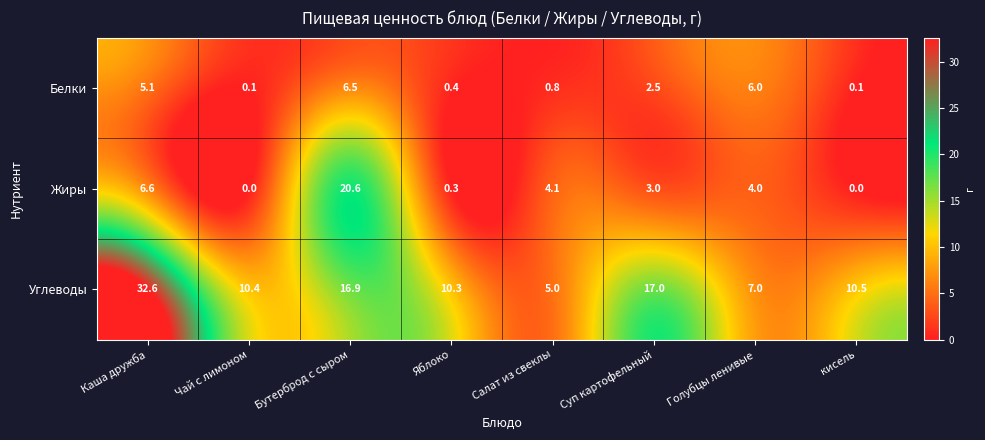

The Белки series shows 6.0 at Голубцы ленивые. True or false?

True